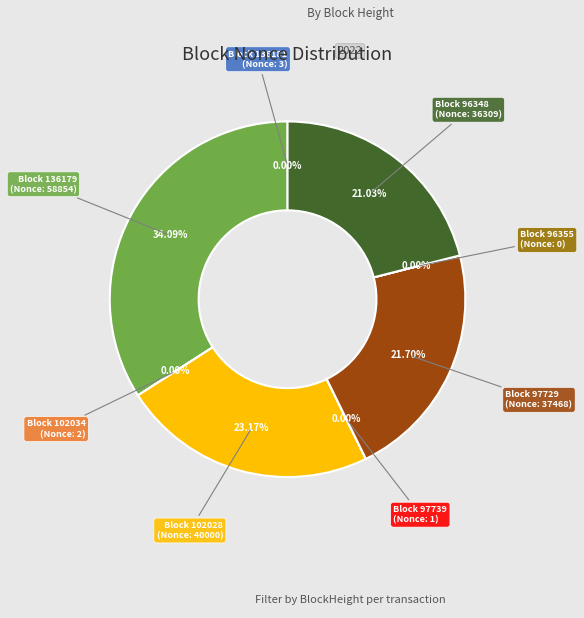

Does any single category account for the majority?

No